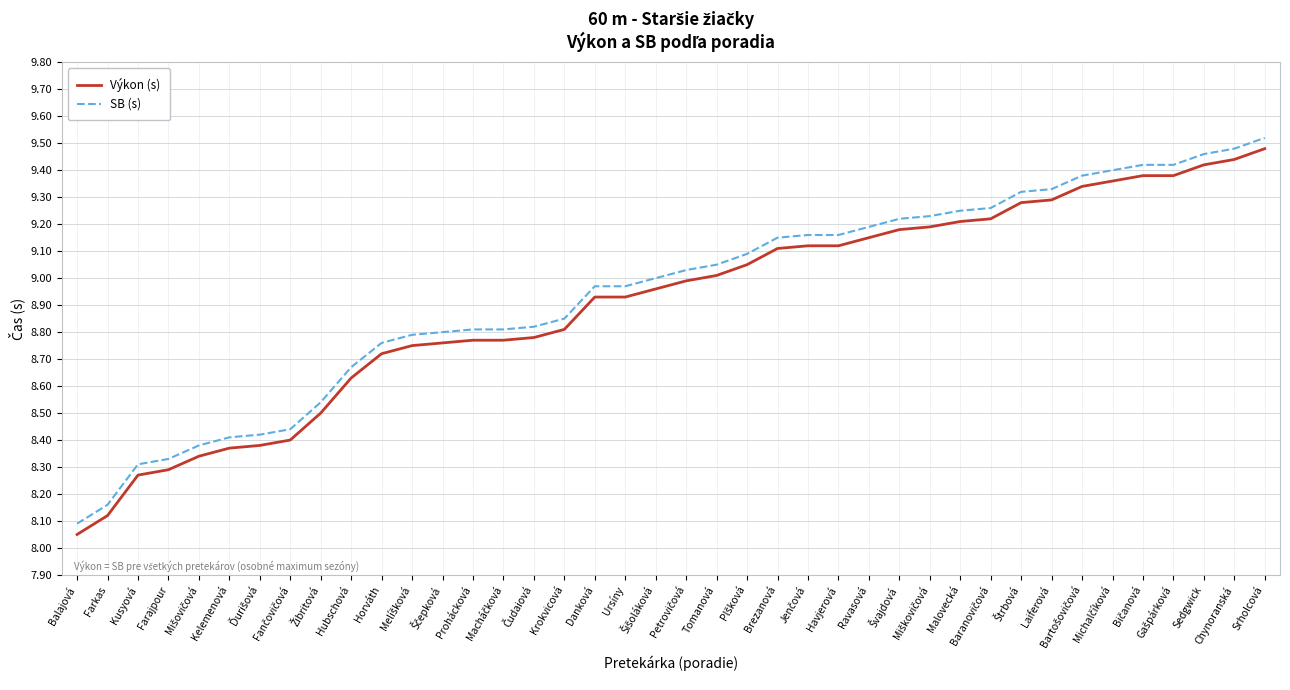

True or false: SB (s) and Výkon (s) cross at least once.

False